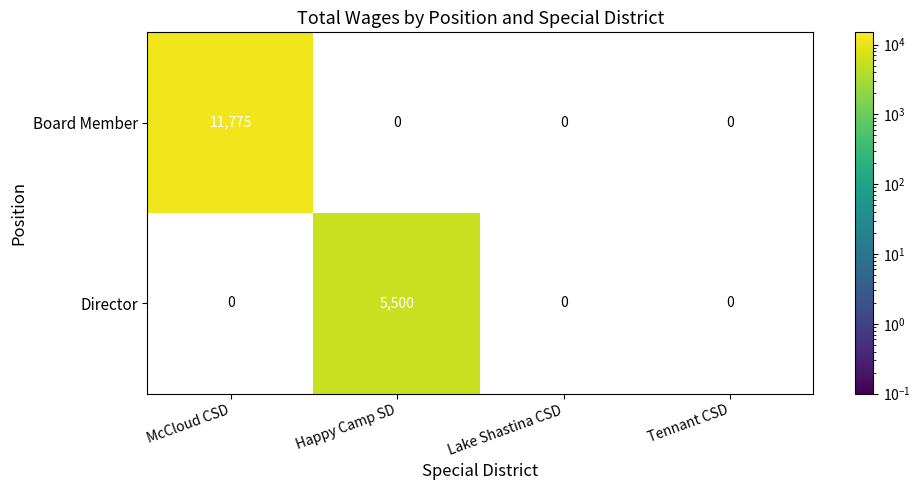

At McCloud CSD, list the series in order from largest to smallest.

Board Member, Director